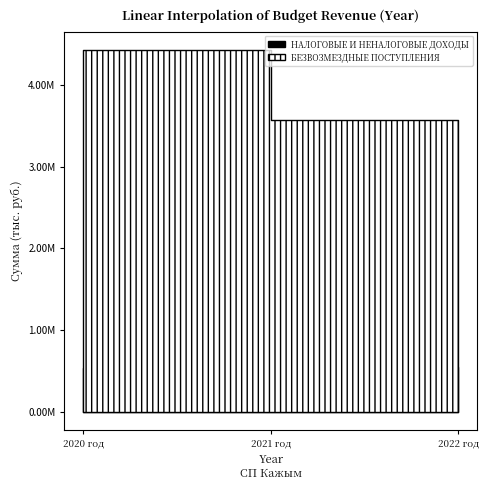

At 2021 год, list the series in order from largest to smallest.

БЕЗВОЗМЕЗДНЫЕ ПОСТУПЛЕНИЯ, НАЛОГОВЫЕ И НЕНАЛОГОВЫЕ ДОХОДЫ